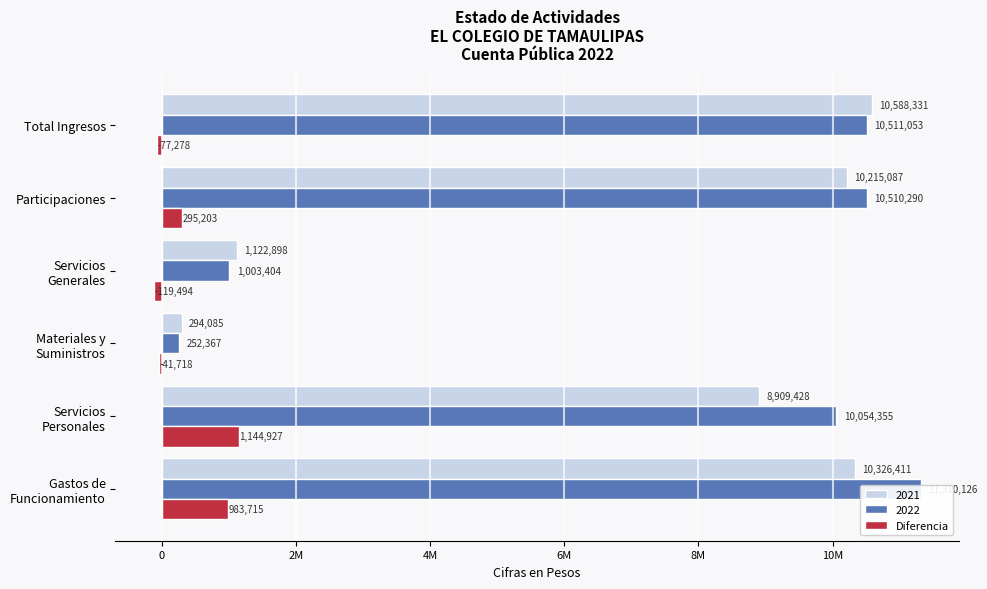

Does the chart contain stacked bars?

No